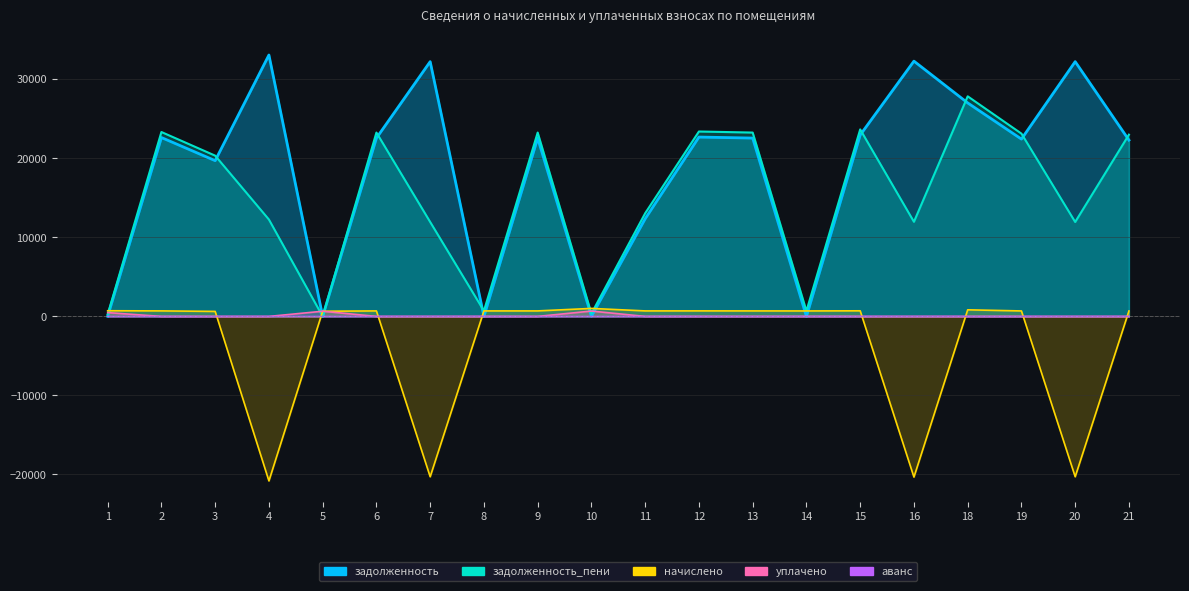

Reading right to left, extract all data points from this chart.

задолженность: 21=22308.6	20=32238.0	19=22437.6	18=27015.6	16=32302.4	15=22953.4	14=0.0	13=22566.6	12=22695.6	11=12359.0	10=22.4	9=22566.6	8=0.6	7=32238.0	6=22566.6	5=0.0	4=33076.2	3=19708.3	2=22634.2	1=15.9
задолженность_пени: 21=22997.8	20=11948.5	19=23130.8	18=27850.3	16=11972.4	15=23662.5	14=687.0	13=23263.8	12=23396.8	11=13056.2	10=356.2	9=23263.8	8=697.8	7=11948.5	6=23263.8	5=0.0	4=12259.2	3=20341.8	2=23333.4	1=252.4
начислено: 21=689.2	20=-20289.5	19=693.2	18=834.7	16=-20330.0	15=709.1	14=693.2	13=697.2	12=701.2	11=697.2	10=1011.9	9=697.2	8=697.2	7=-20289.5	6=697.2	5=655.4	4=-20817.0	3=633.5	2=699.2	1=717.1
уплачено: 21=0.0	20=0.0	19=0.0	18=0.0	16=0.0	15=0.0	14=0.0	13=0.0	12=0.0	11=0.0	10=678.1	9=0.0	8=0.0	7=0.0	6=0.0	5=656.0	4=0.0	3=0.0	2=0.0	1=480.6
аванс: 21=0.0	20=0.0	19=0.0	18=0.0	16=0.0	15=0.0	14=6.2	13=0.0	12=0.0	11=0.0	10=0.0	9=0.0	8=0.0	7=0.0	6=0.0	5=0.2	4=0.0	3=0.0	2=0.0	1=0.0